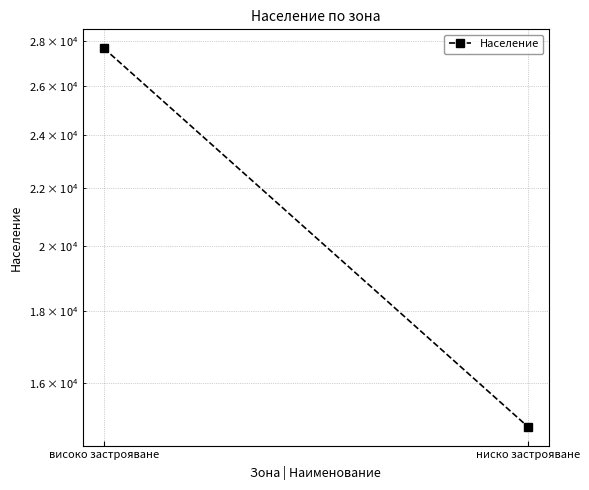

What position from the right is ниско застрояване?

1